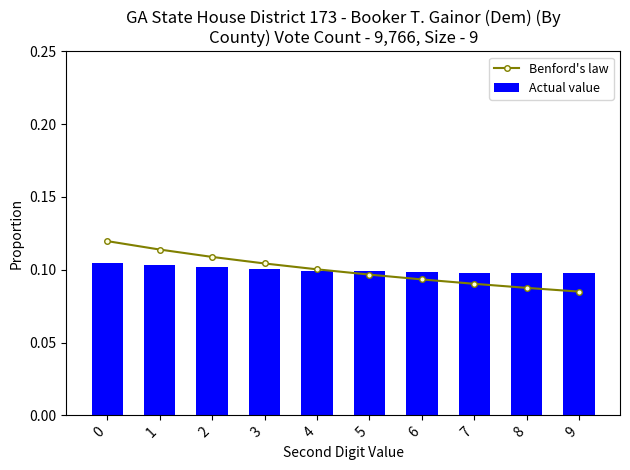

Which series changed the most between 1 and 2?

Benford's law